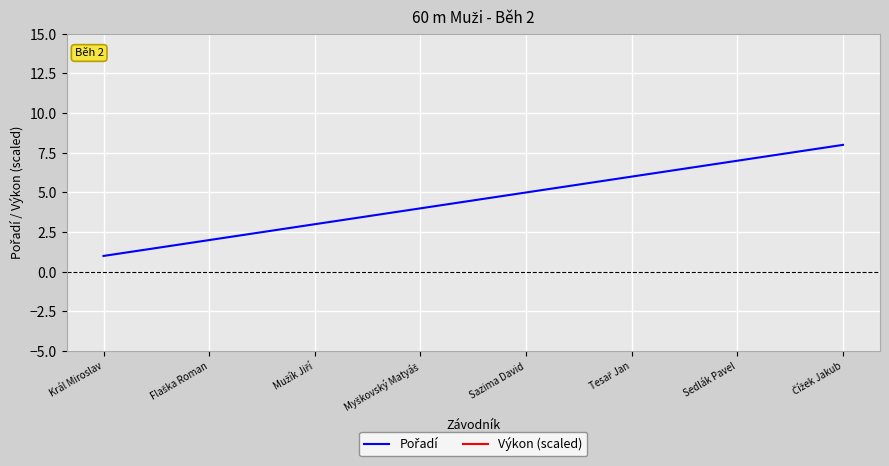

Where does the Výkon (scaled) series first go above 70?

Sazima David